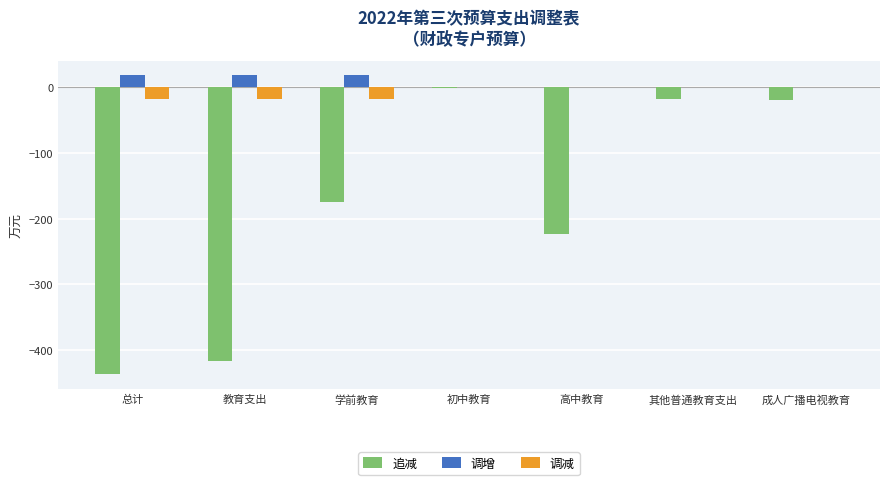

Between 总计 and 其他普通教育支出, which series saw the biggest shift?

追减